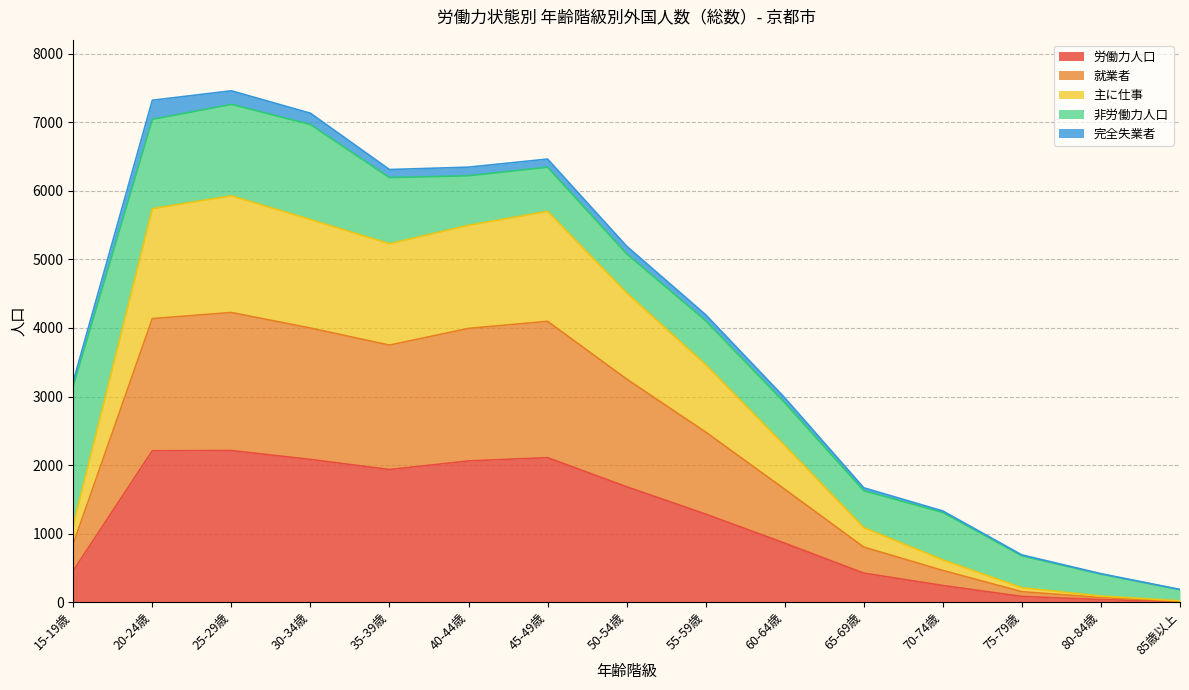

What is the maximum value for 労働力人口?

2212